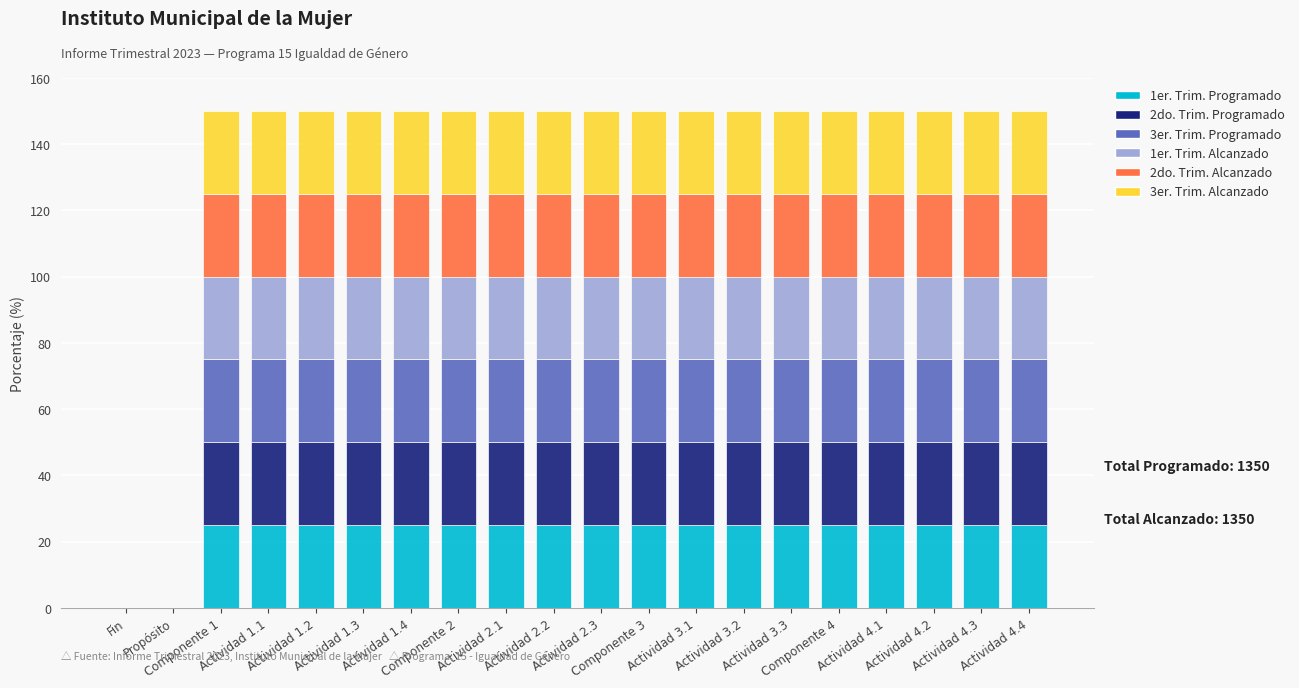

Does the chart contain stacked bars?

Yes